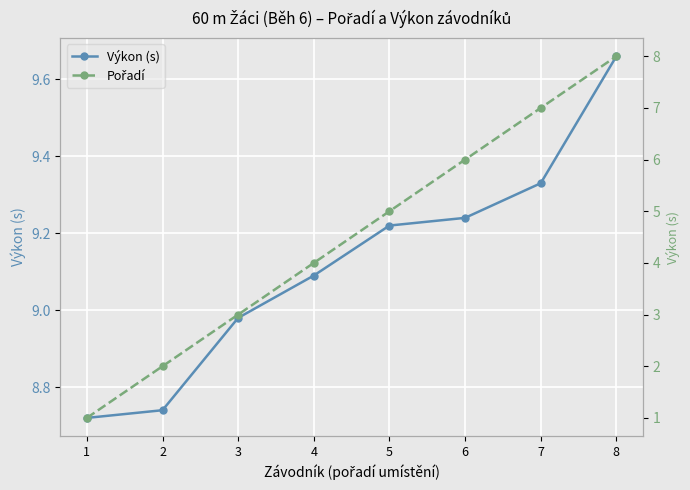

At which category is the sum across all series the highest?

8